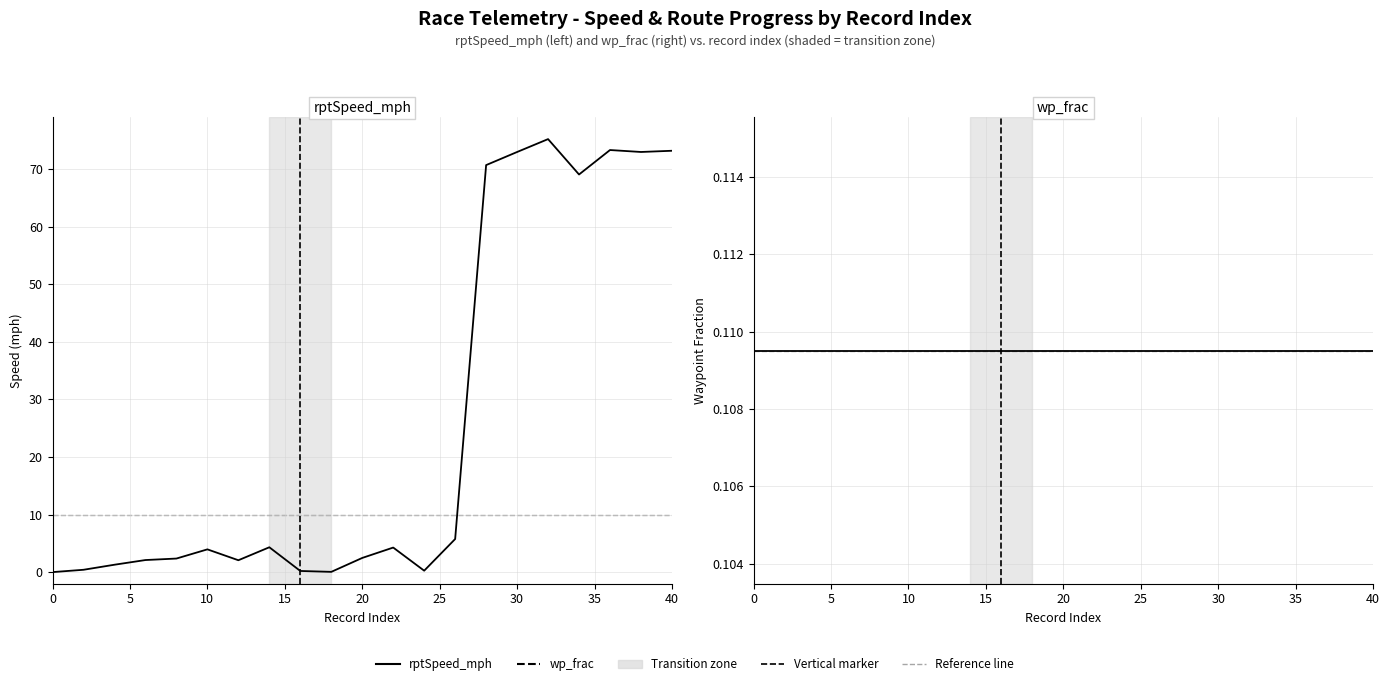

How many times do wp_frac and rptSpeed_mph cross each other?

3